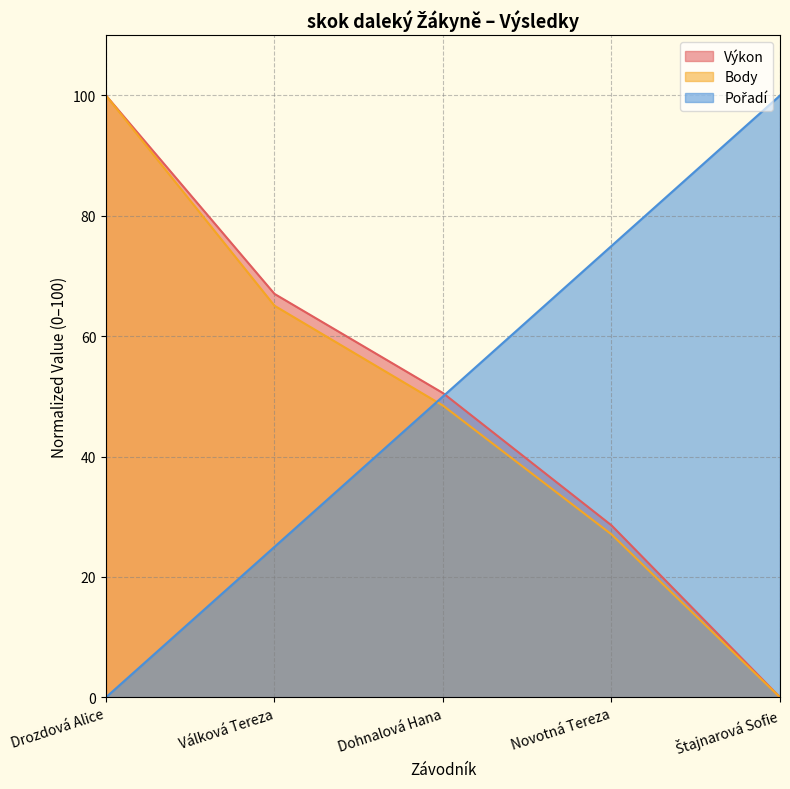

Which has a higher value, Štajnarová Sofie or Drozdová Alice?

Drozdová Alice